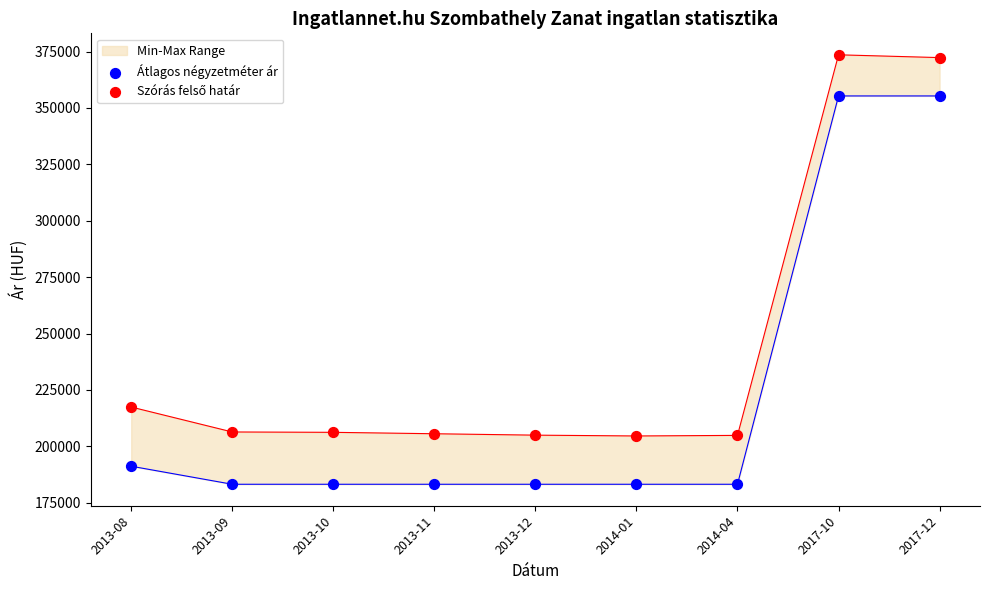

At how many categories does at least one series exceed 366350?

2